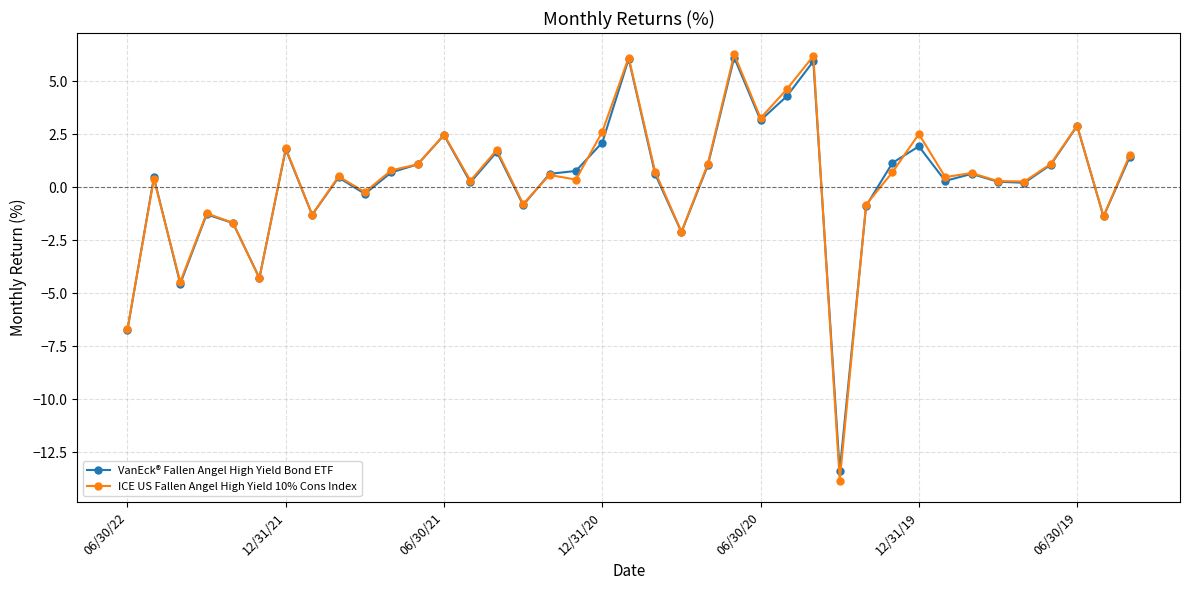

True or false: VanEck® Fallen Angel High Yield Bond ETF has more than 2 points higher than both neighbors.

True